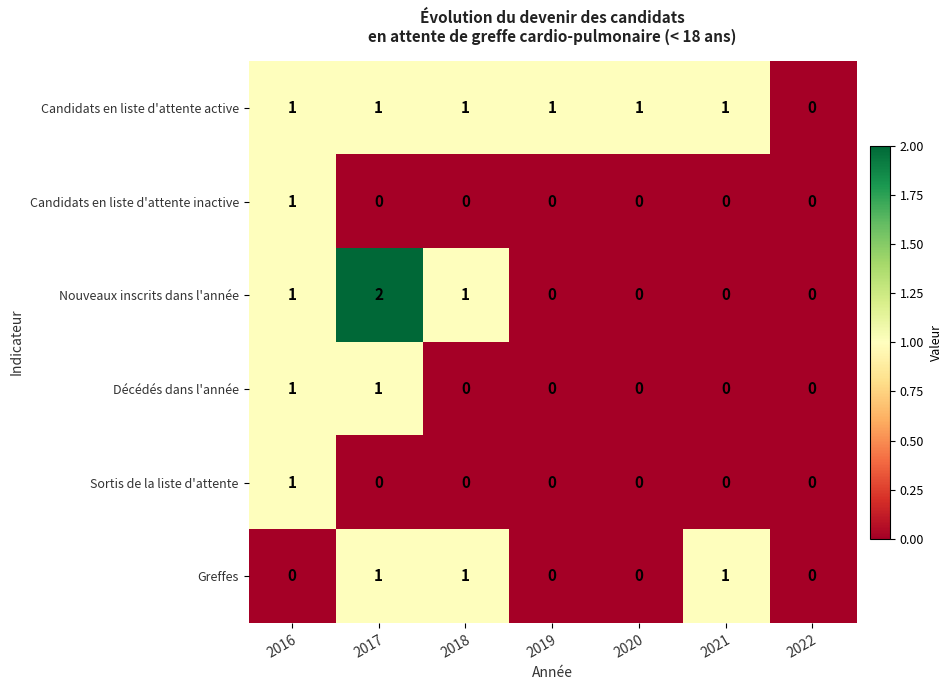

How many Candidats en liste d'attente active values are between 1 and 2?

6